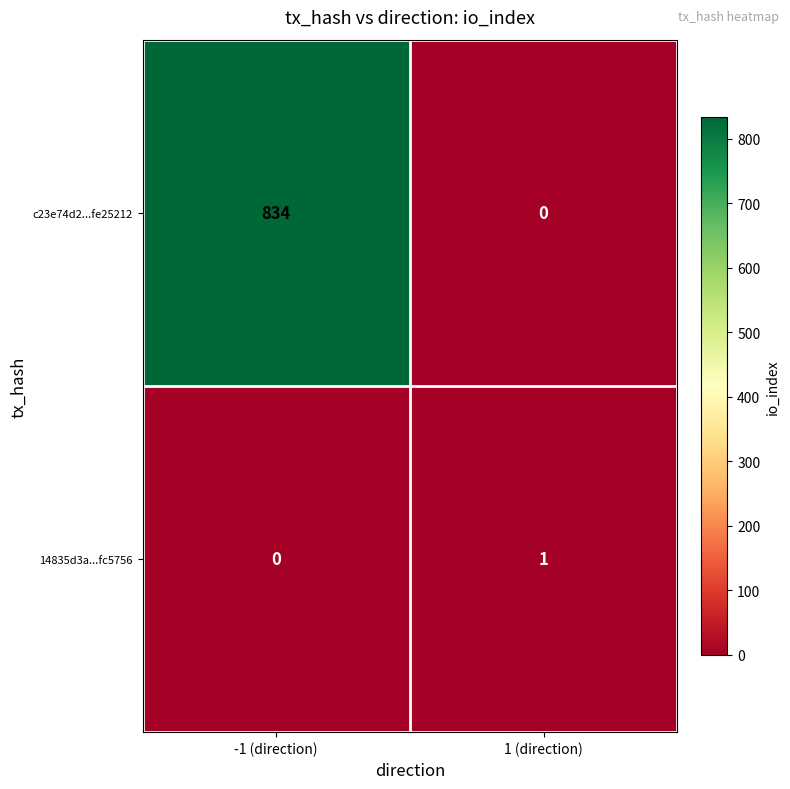

Which label corresponds to the largest value in the chart?

-1 (direction)